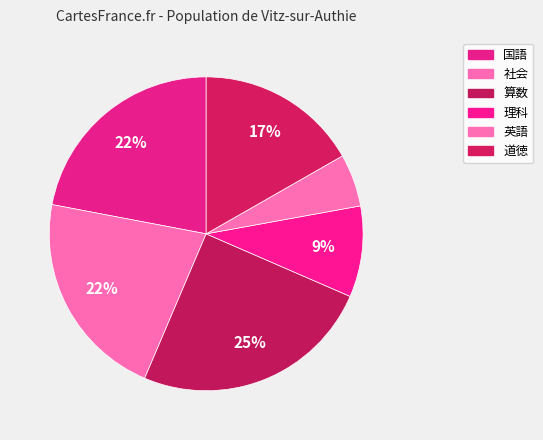

To the nearest percent, what is the average slice percentage?

17%